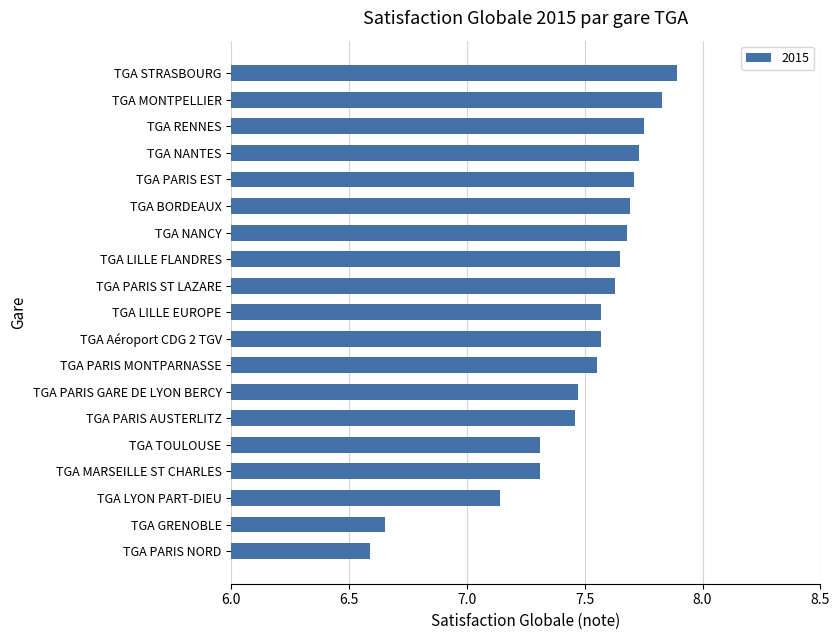

Between TGA PARIS GARE DE LYON BERCY and TGA NANCY, which is larger?

TGA NANCY